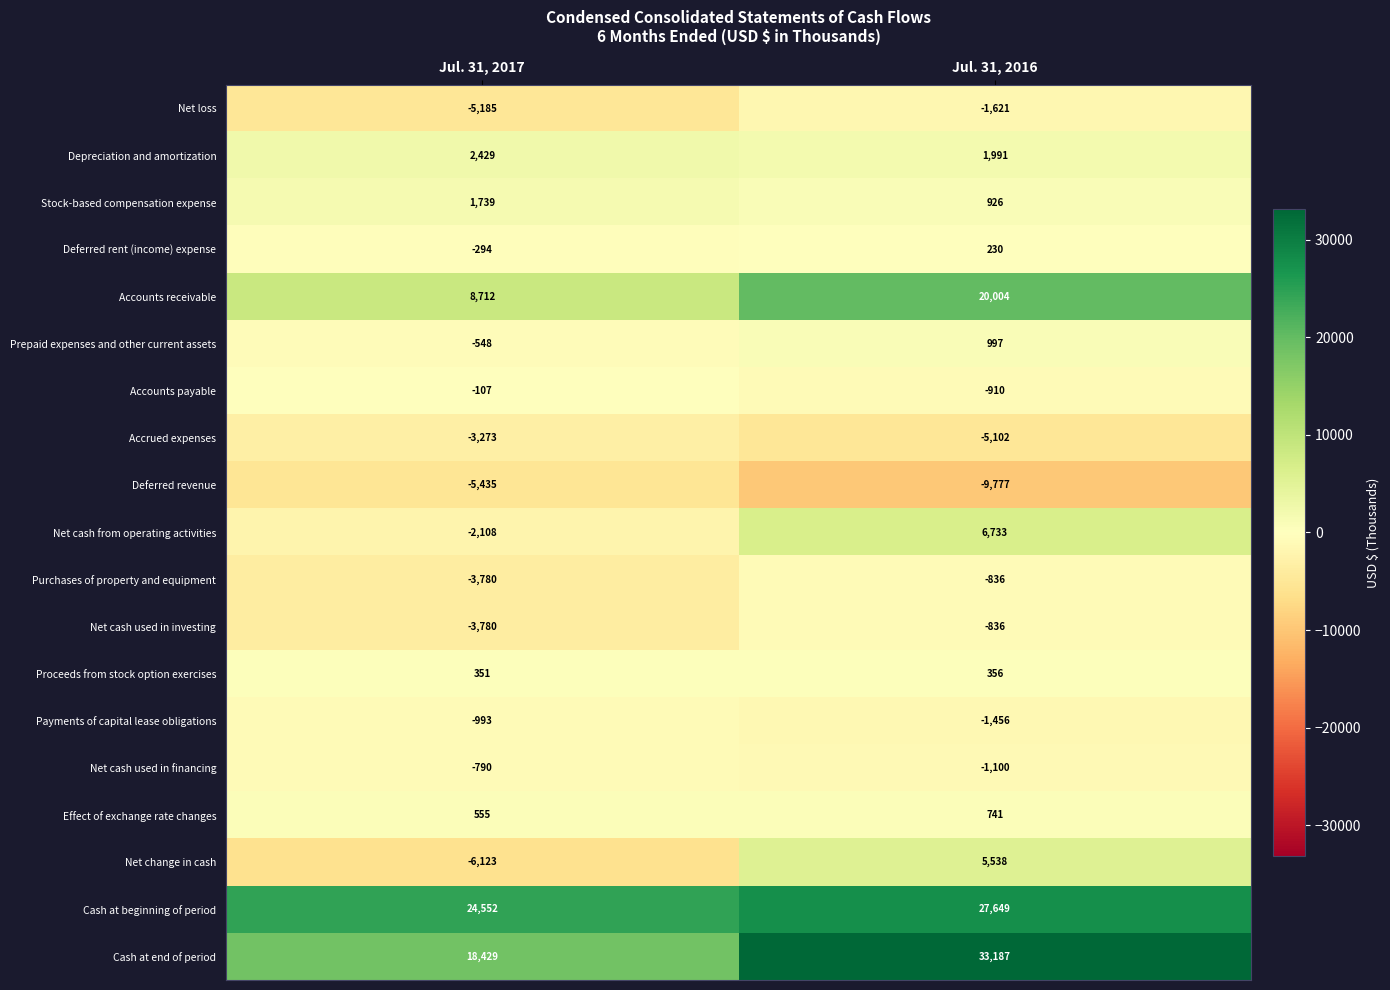

What is the difference between the Cash at end of period values at Jul. 31, 2016 and Jul. 31, 2017?

14758